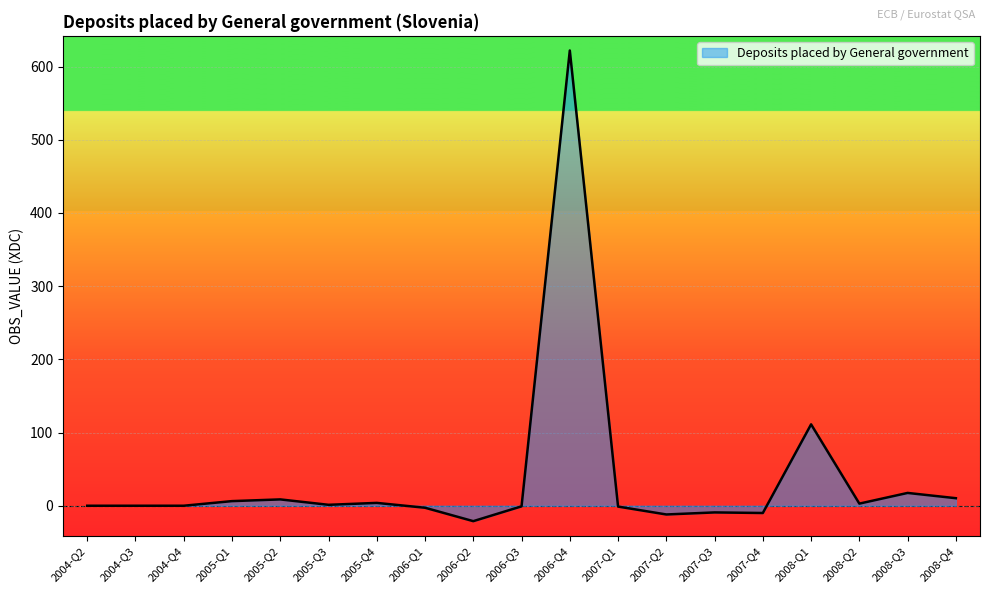

Does the chart have visible grid lines?

Yes